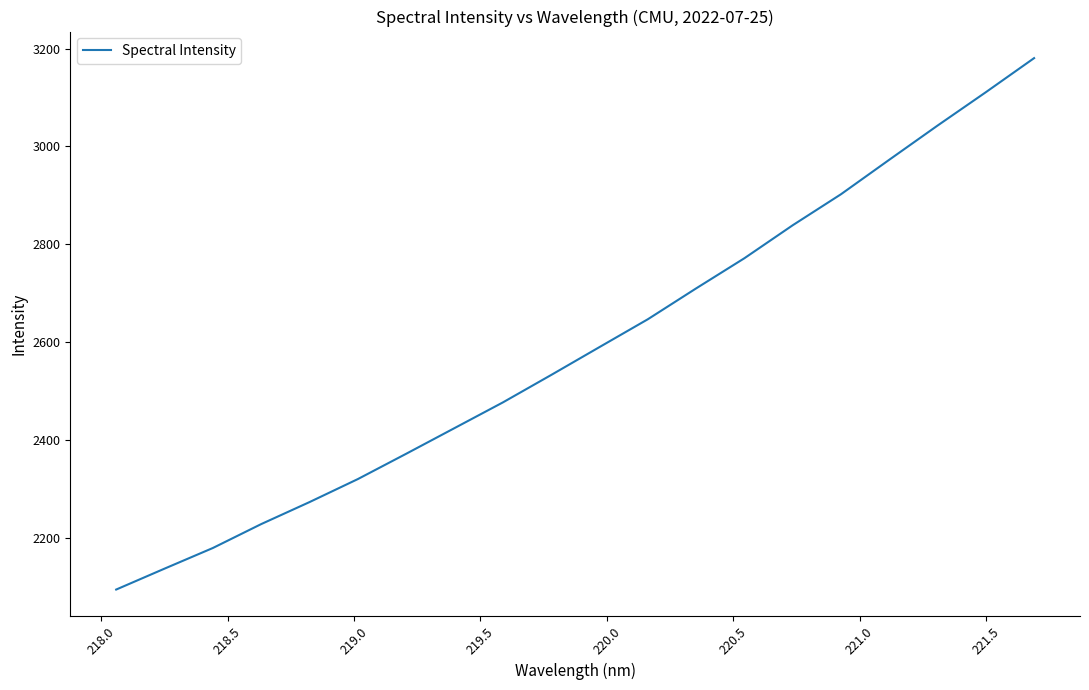

What is the difference between the maximum and minimum values?

1086.9